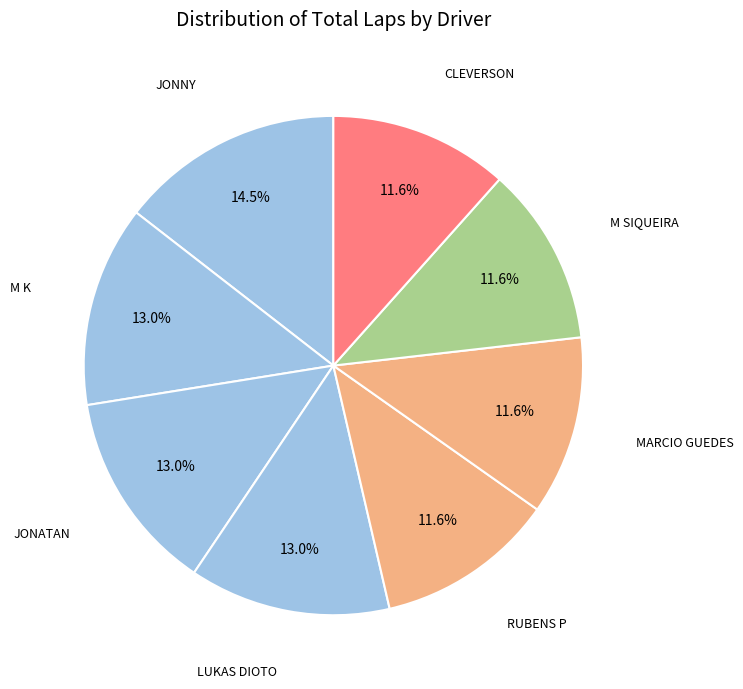

How many segments does this pie chart have?

8